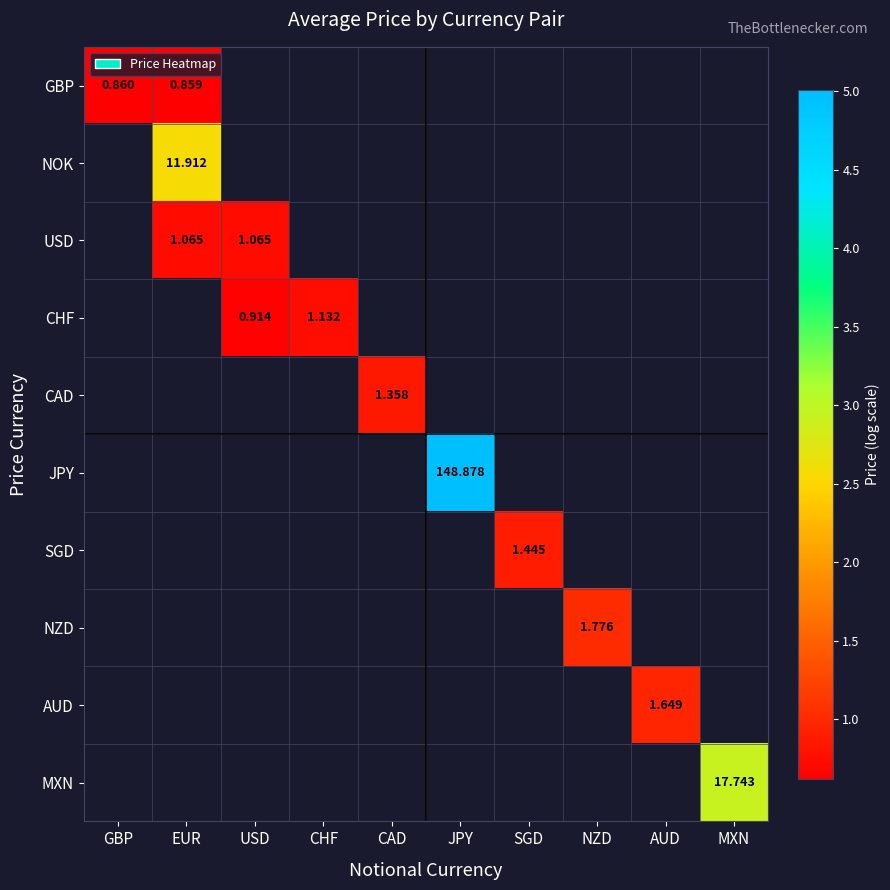

How many positive values does the AUD series have?

1